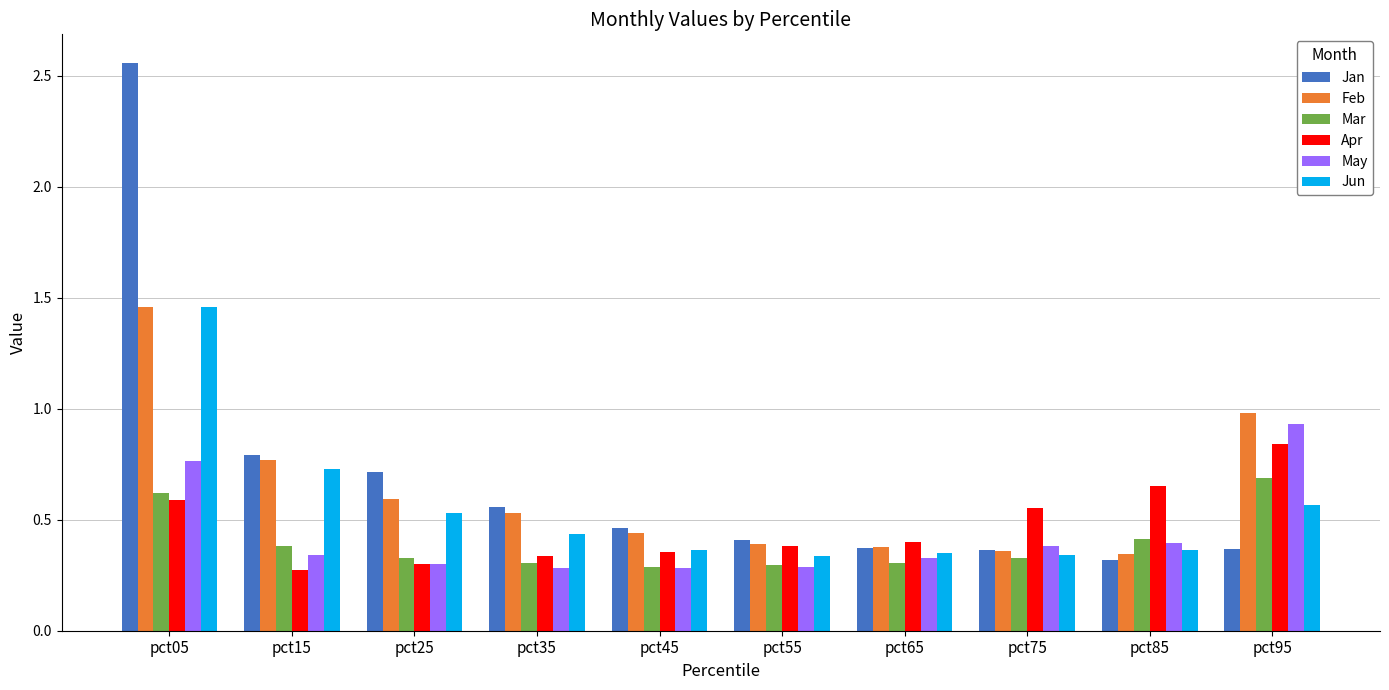

Between pct15 and pct65, which series saw the biggest shift?

Jan